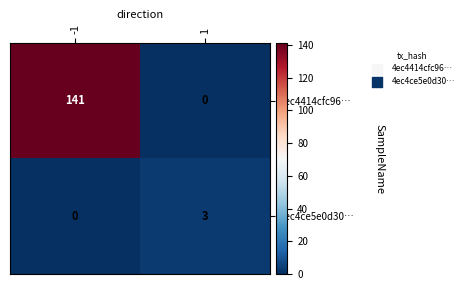

Which series has the largest range (max minus min)?

4ec4414cfc96…